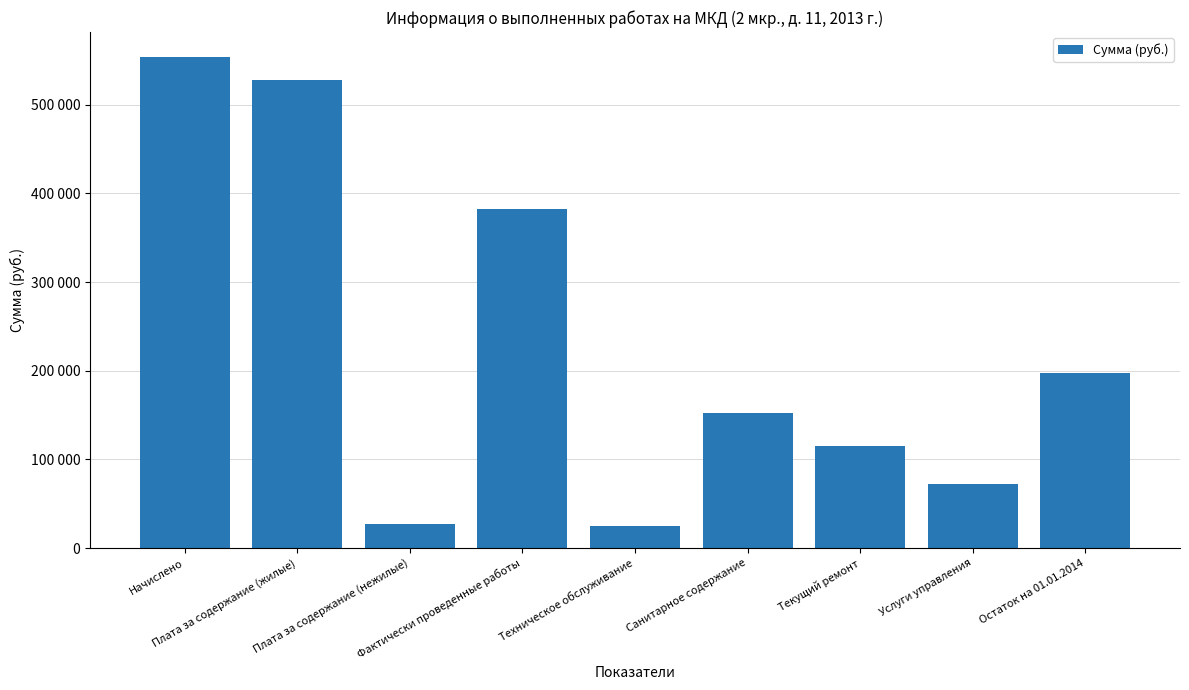

What is the sum of the values at Фактически проведенные работы and Услуги управления?

454683.0